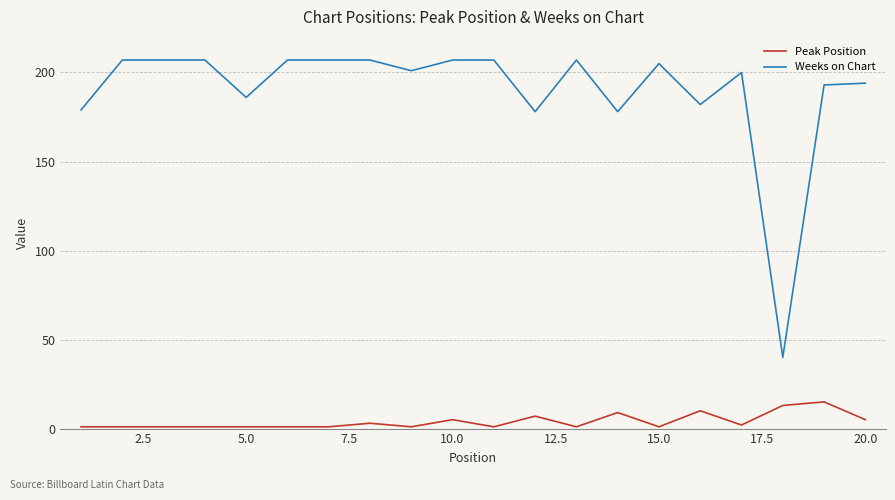

True or false: Weeks on Chart and Peak Position intersect in this chart.

False